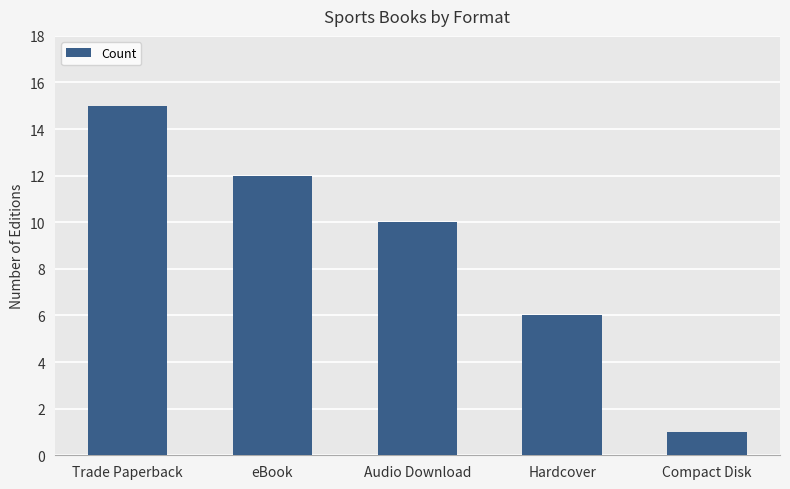

What is the greatest value displayed?

15